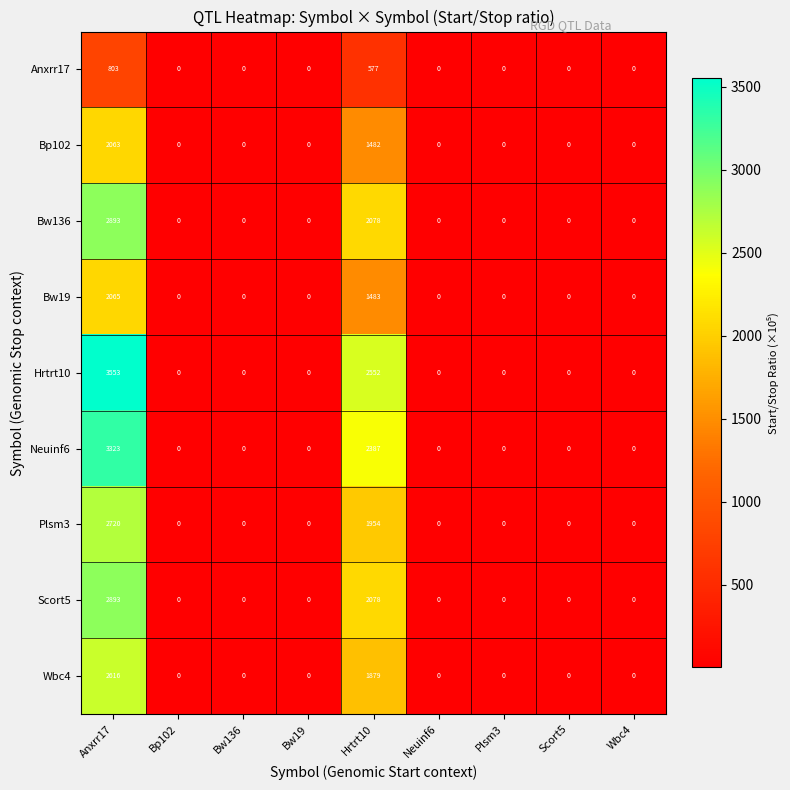

True or false: Plsm3 has a value of 0 at Neuinf6.

True